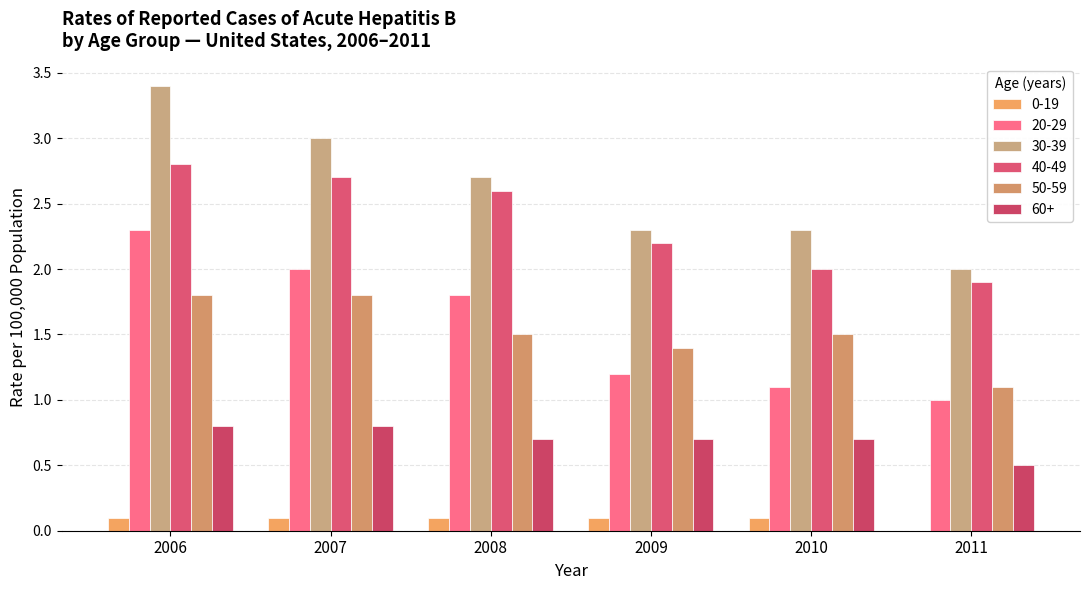

How many data points does each series have?

6